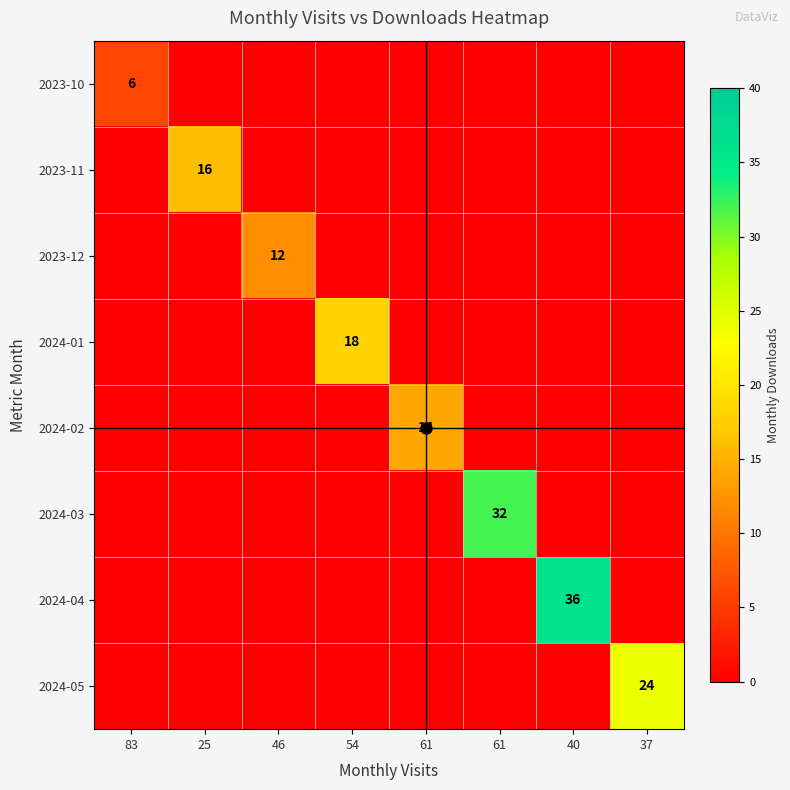

The 2023-10 series shows 0 at 40. True or false?

True